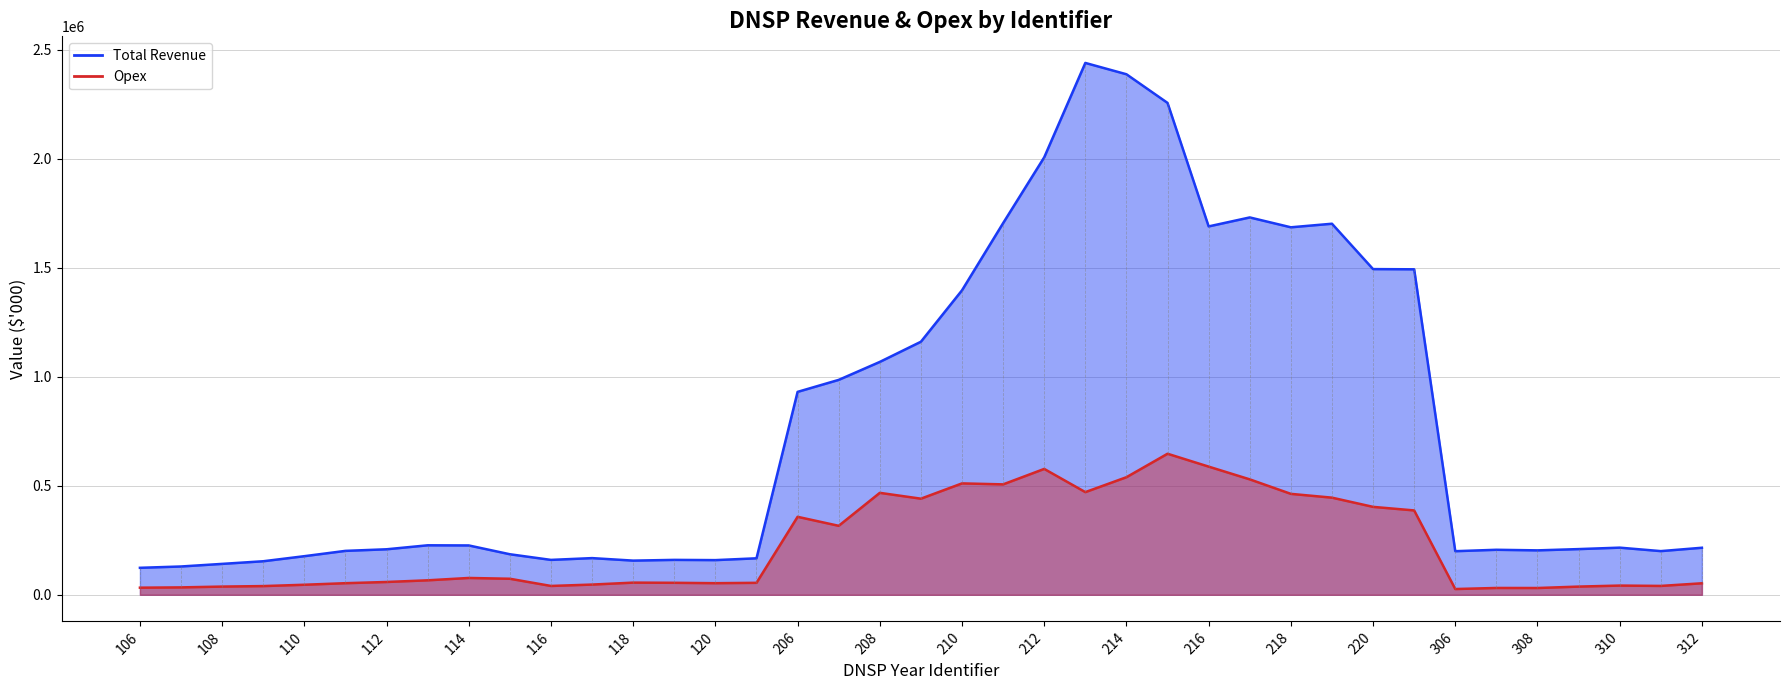

True or false: Opex and Total Revenue cross at least once.

False